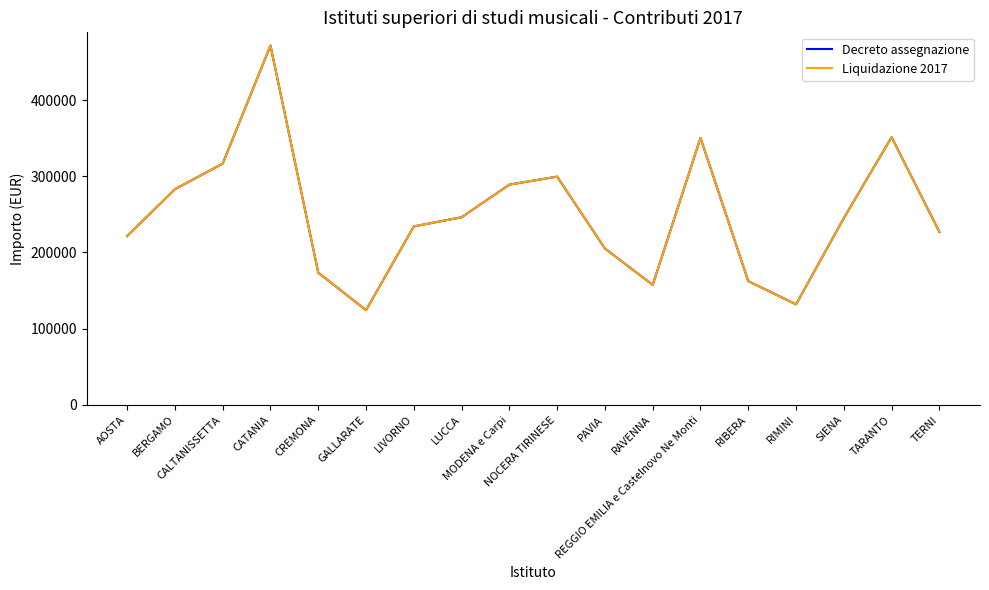

Does the chart have visible grid lines?

No